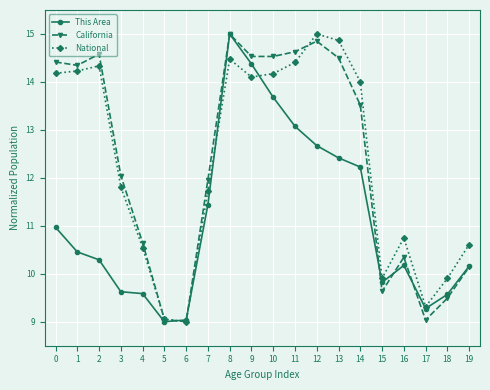

What is the difference between the maximum and second lowest values in the California series?

6.0